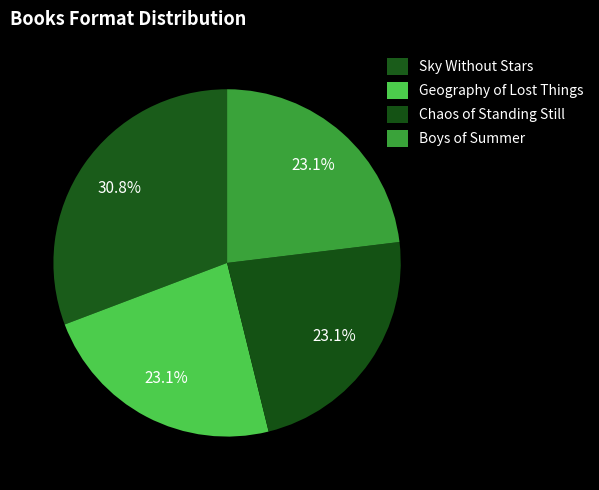

Is it true that Sky Without Stars is 31% of the pie?

True